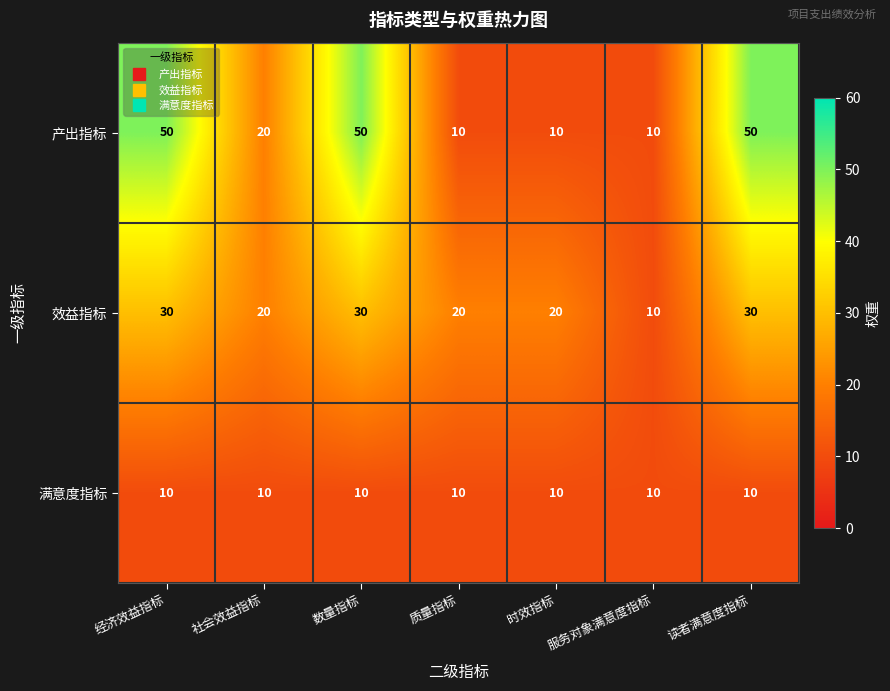

The 效益指标 series shows 30 at 读者满意度指标. True or false?

True